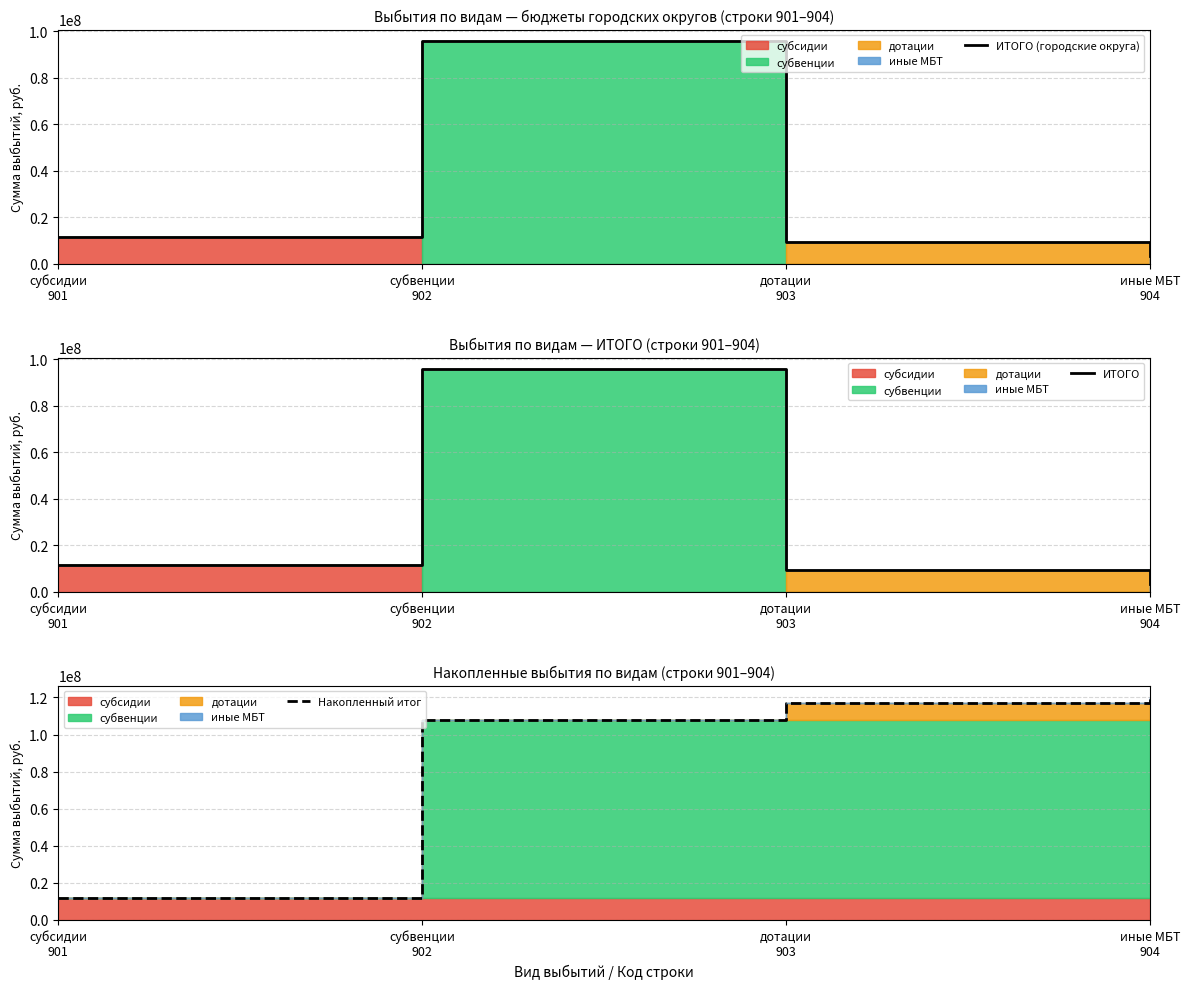

What is the label of the 1st point from the left?

субсидии
901